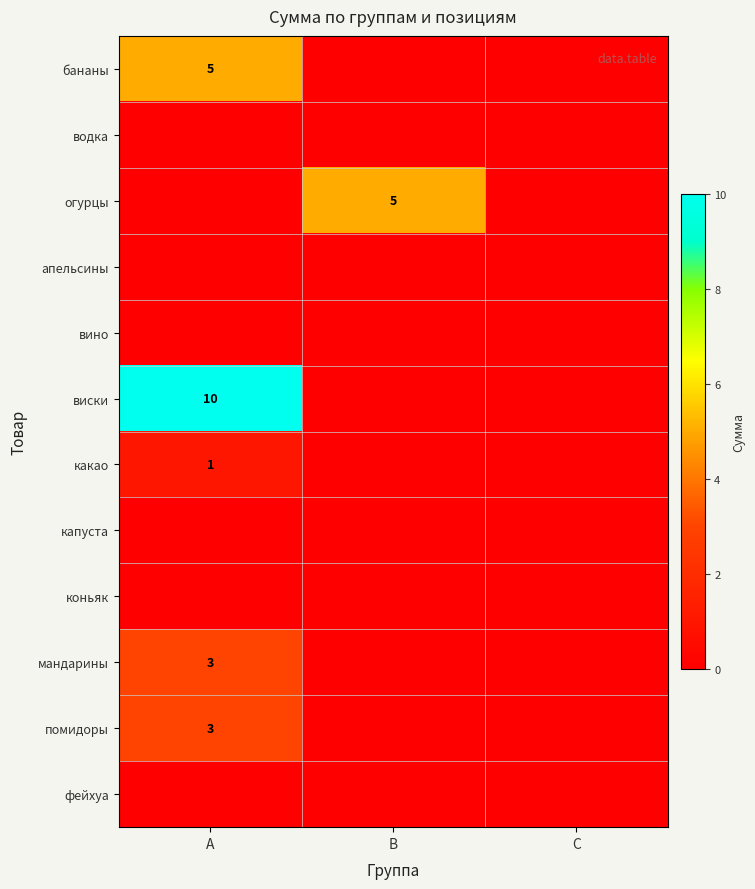

True or false: какао has a value of 1 at A.

True